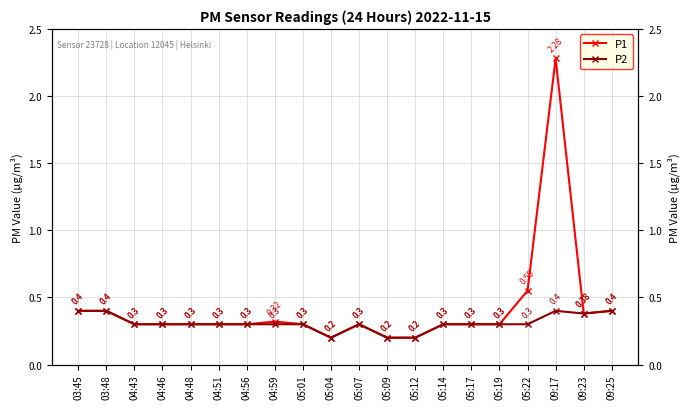

What is the minimum value for P1?

0.2